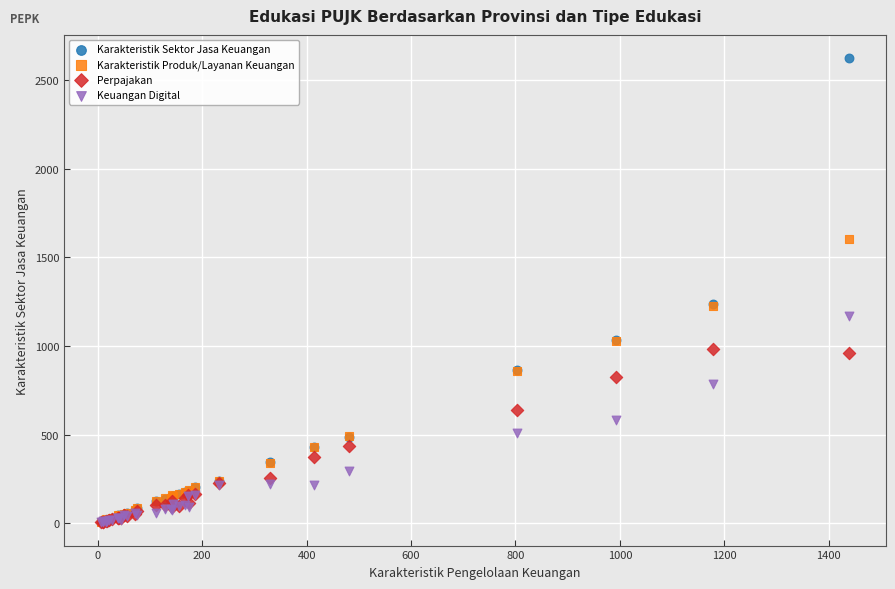

What are all the series names shown in the legend?

Karakteristik Sektor Jasa Keuangan, Karakteristik Produk/Layanan Keuangan, Perpajakan, Keuangan Digital